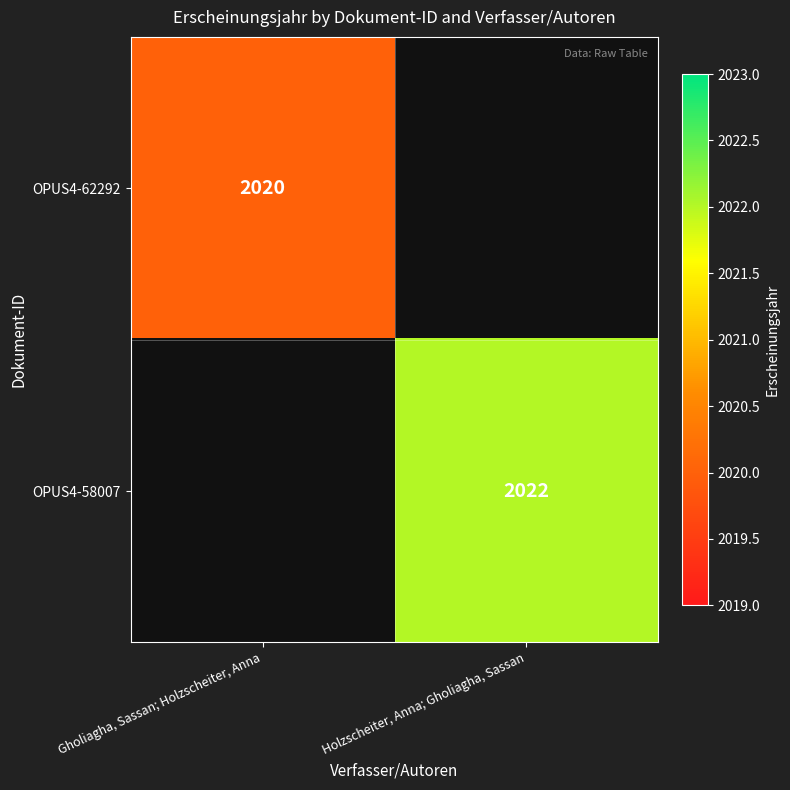

How many distinct data groups are displayed?

2